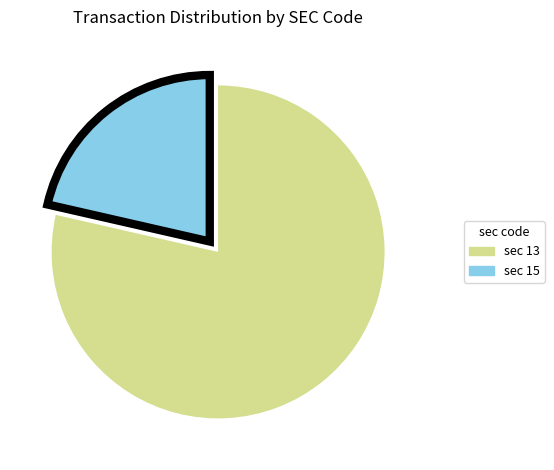

Which slice is the largest?

sec 13